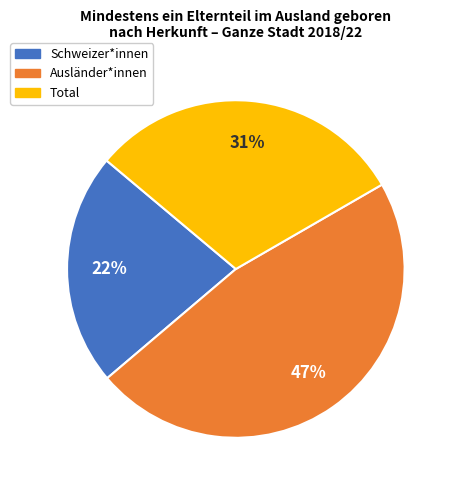

To the nearest percent, what is the combined percentage of Total and Schweizer*innen?

53%